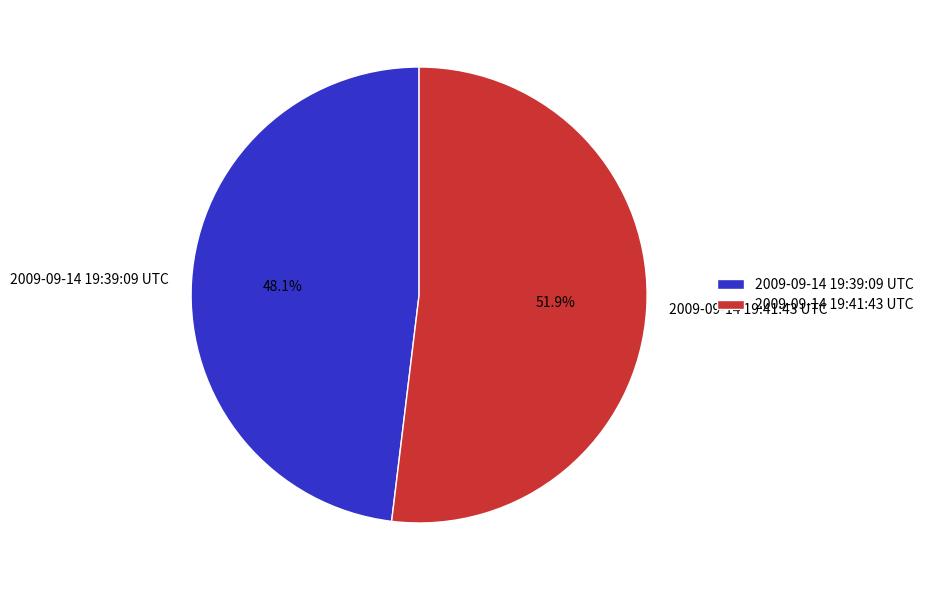

Between 2009-09-14 19:39:09 UTC and 2009-09-14 19:41:43 UTC, which is larger?

2009-09-14 19:41:43 UTC